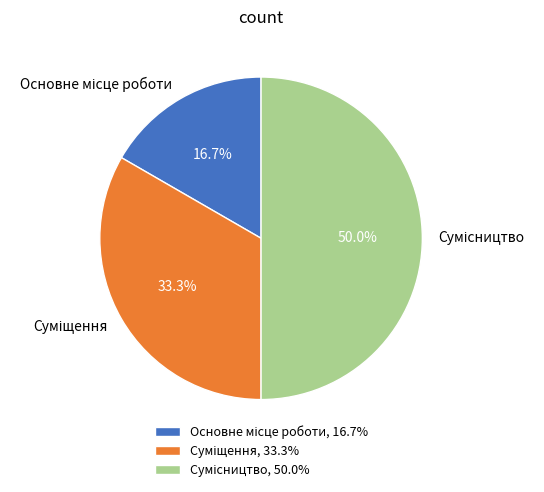

To the nearest percent, what is the average slice percentage?

33%